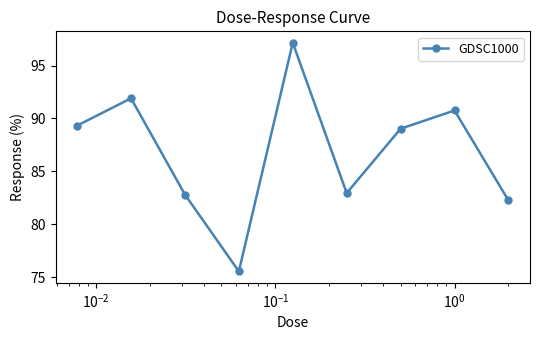

How many series are shown in this chart?

1